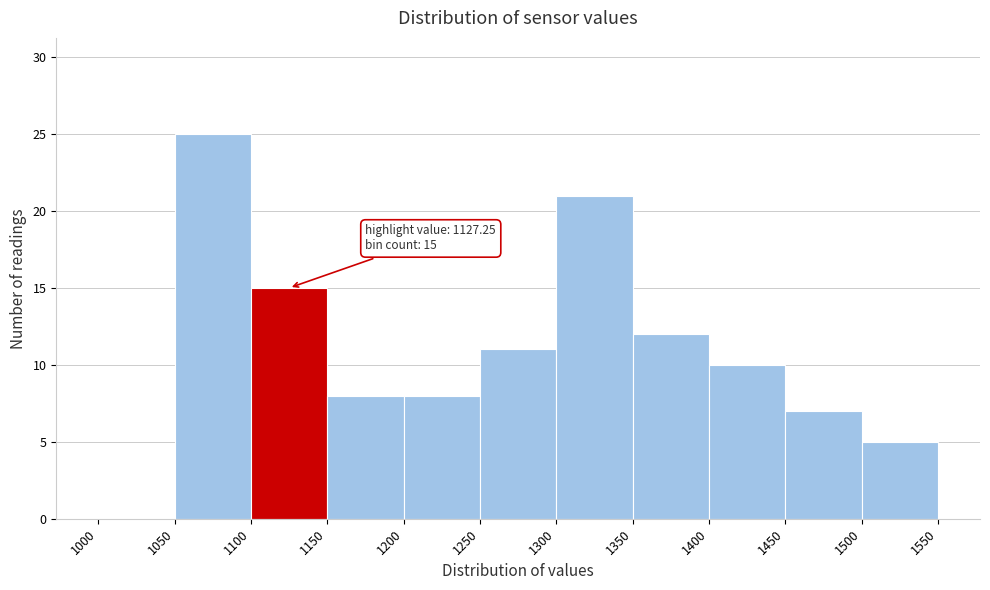

Over which range of the x-axis is the bar tallest?

1050 to 1100